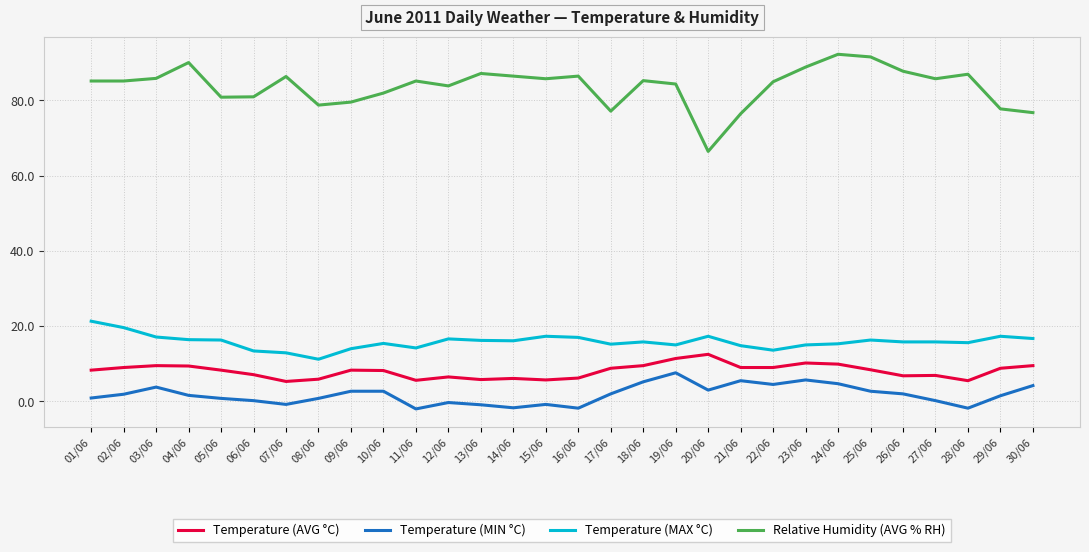

Is this an area chart (filled region under the line)?

No